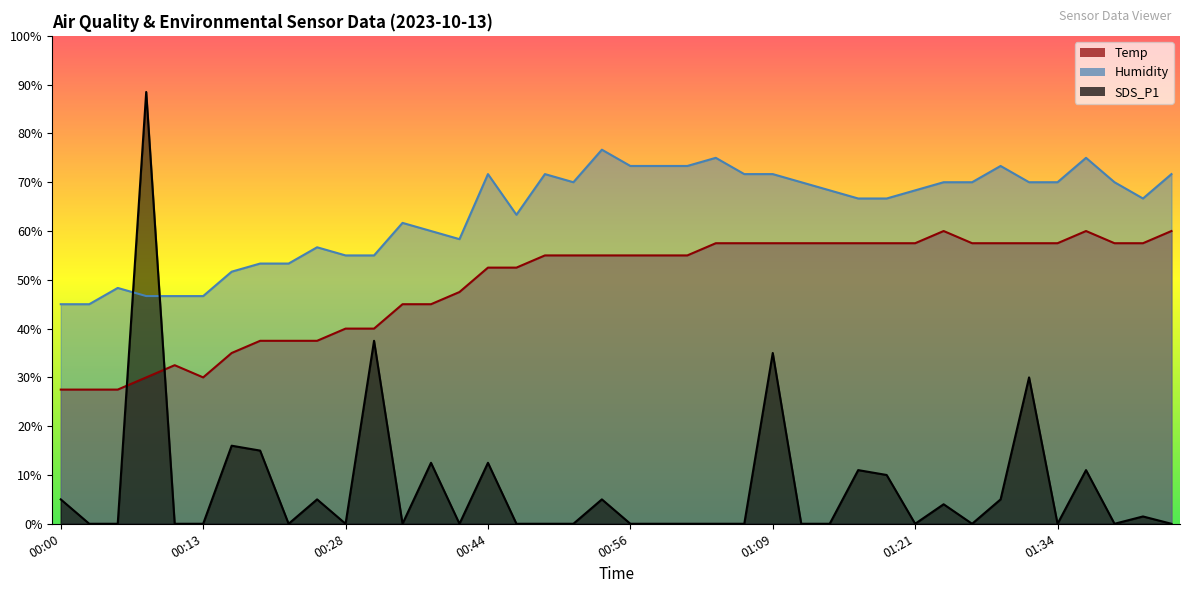

True or false: Humidity has more than 0 points higher than both neighbors.

True